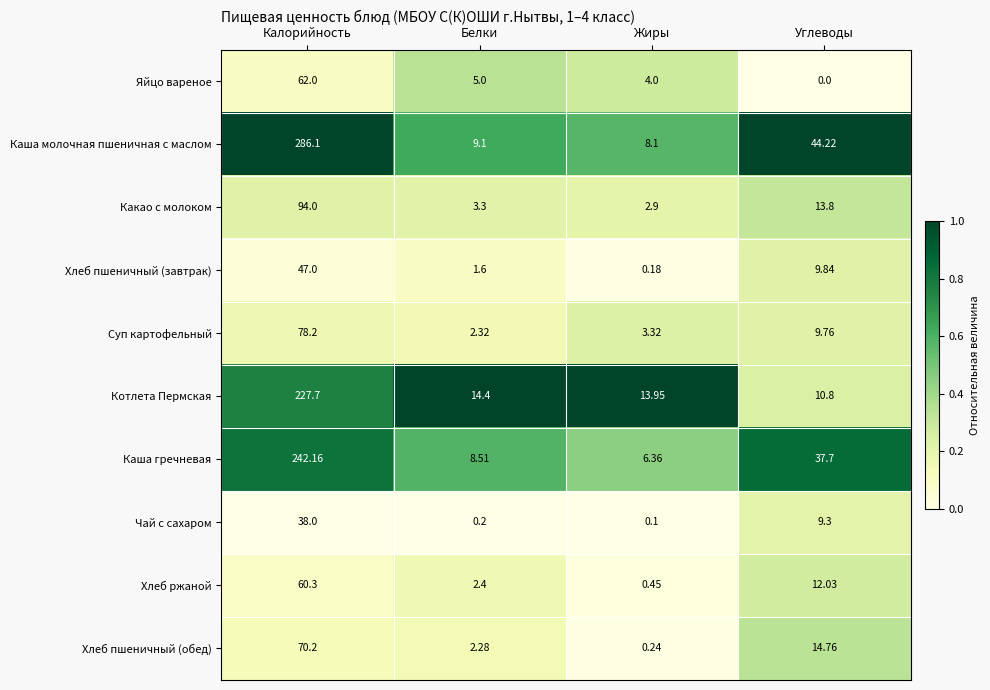

Which series has the largest total across all categories?

Каша молочная пшеничная с маслом